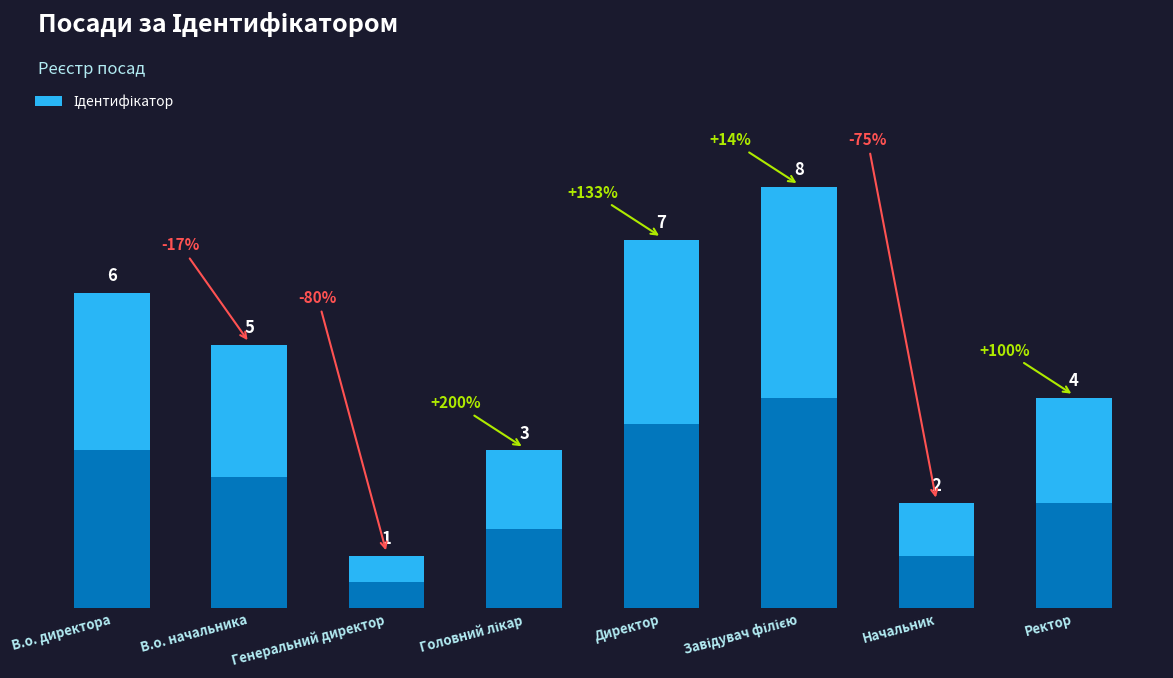

Which category has the highest value across all series?

Завідувач філією